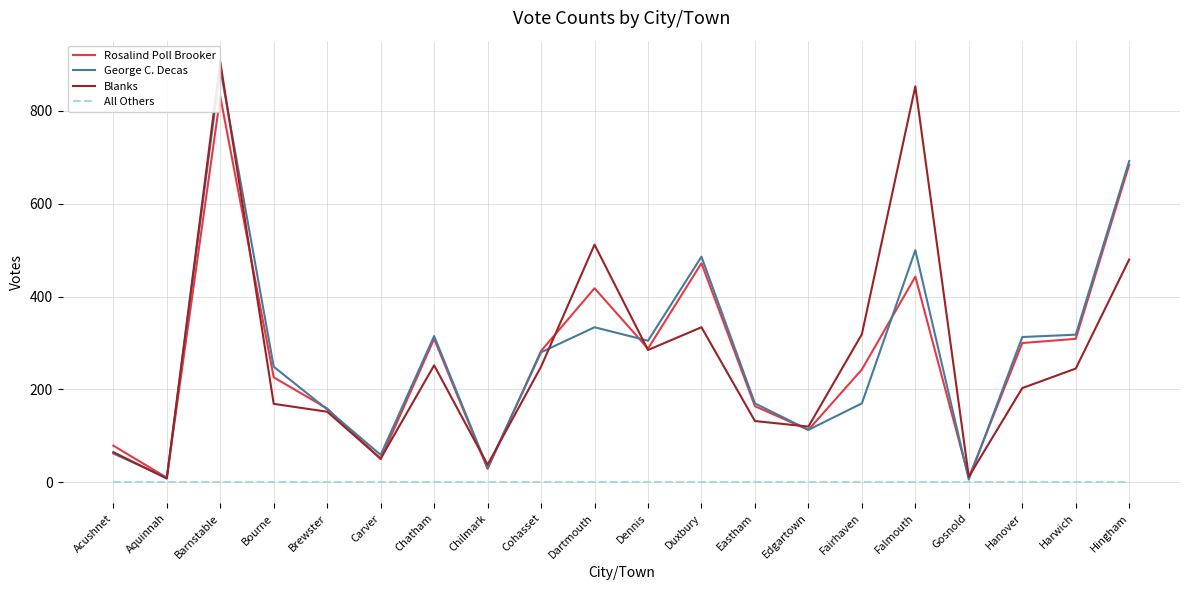

What is the highest value of the Blanks series?

906